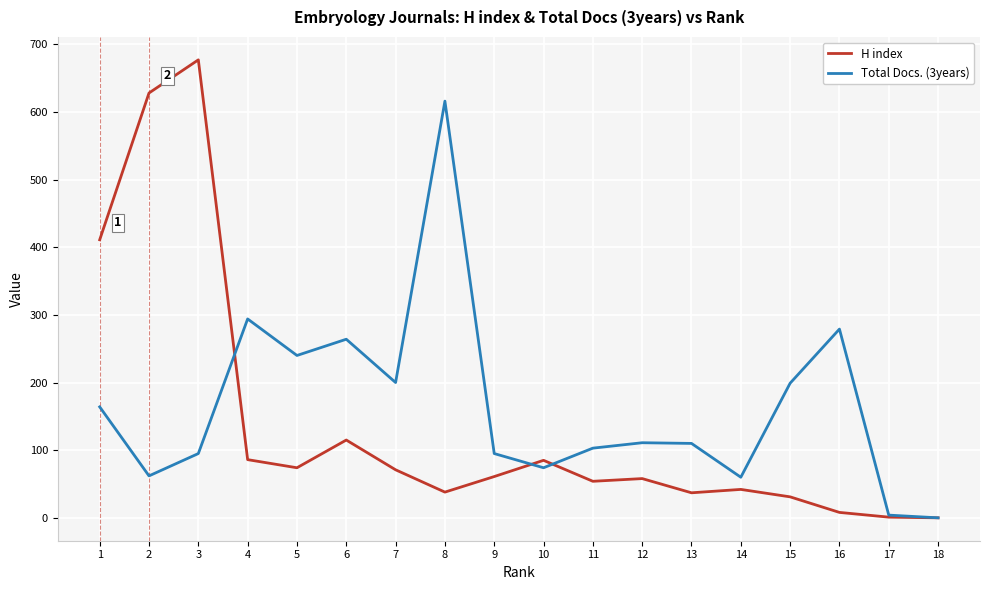

List the series in order of their peak value, highest first.

H index, Total Docs. (3years)